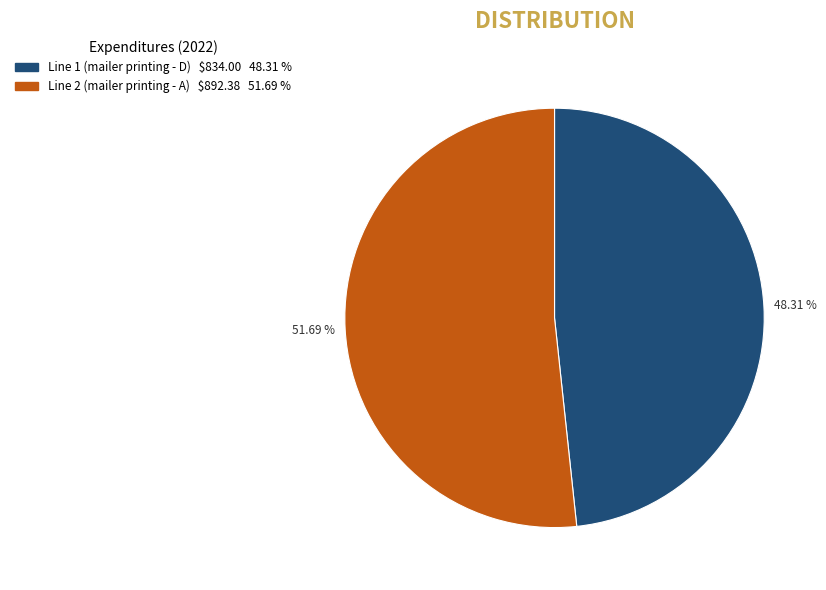

What percentage is NOT represented by Line 1 (mailer printing - D)?

51.7%